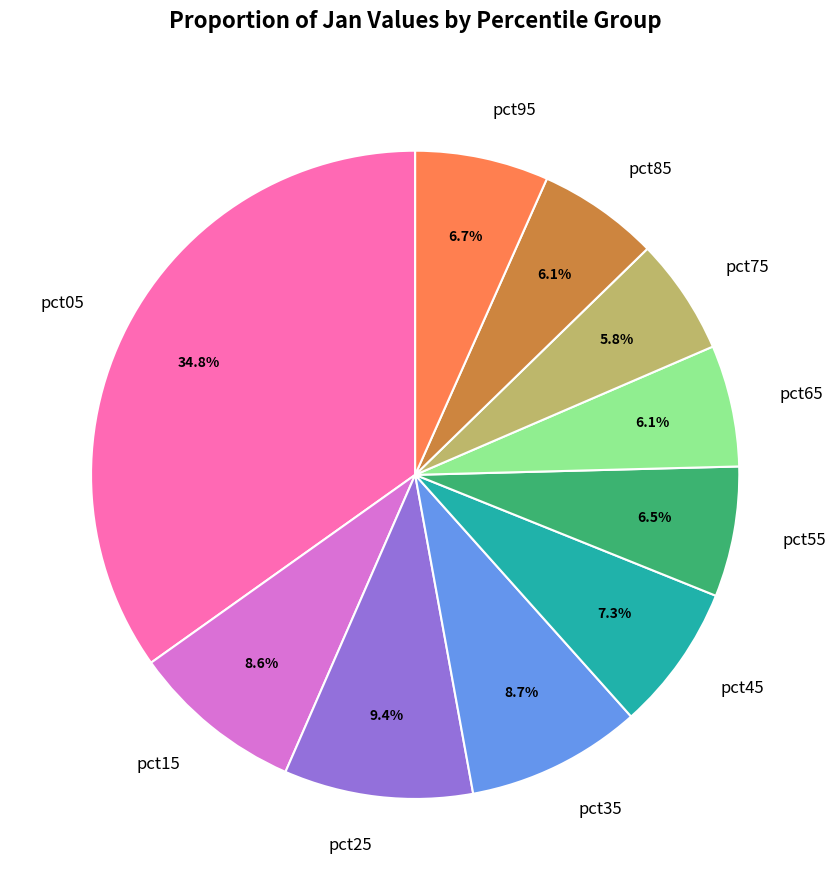

How many slices are in this pie chart?

10